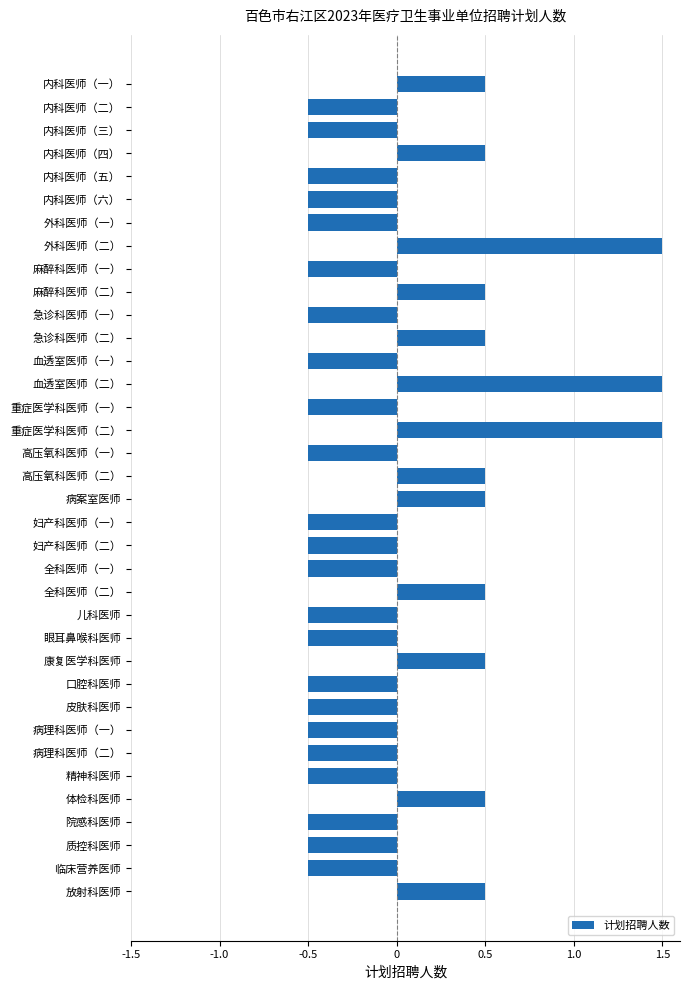

True or false: the data shows 0.2 at 康复医学科医师.

False